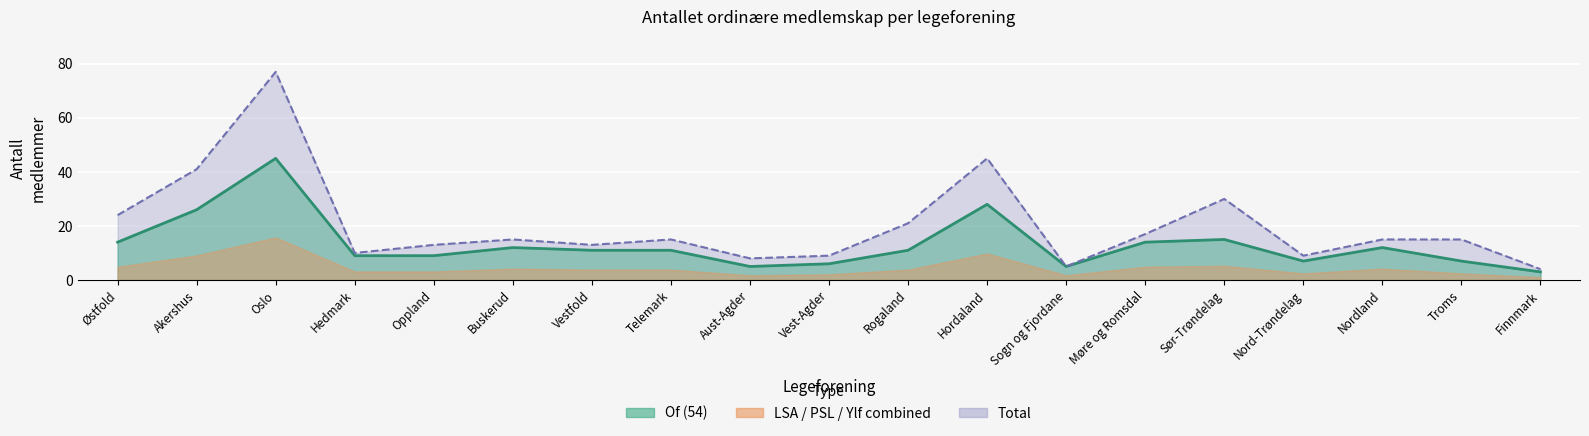

What position from the left is Aust-Agder?

9